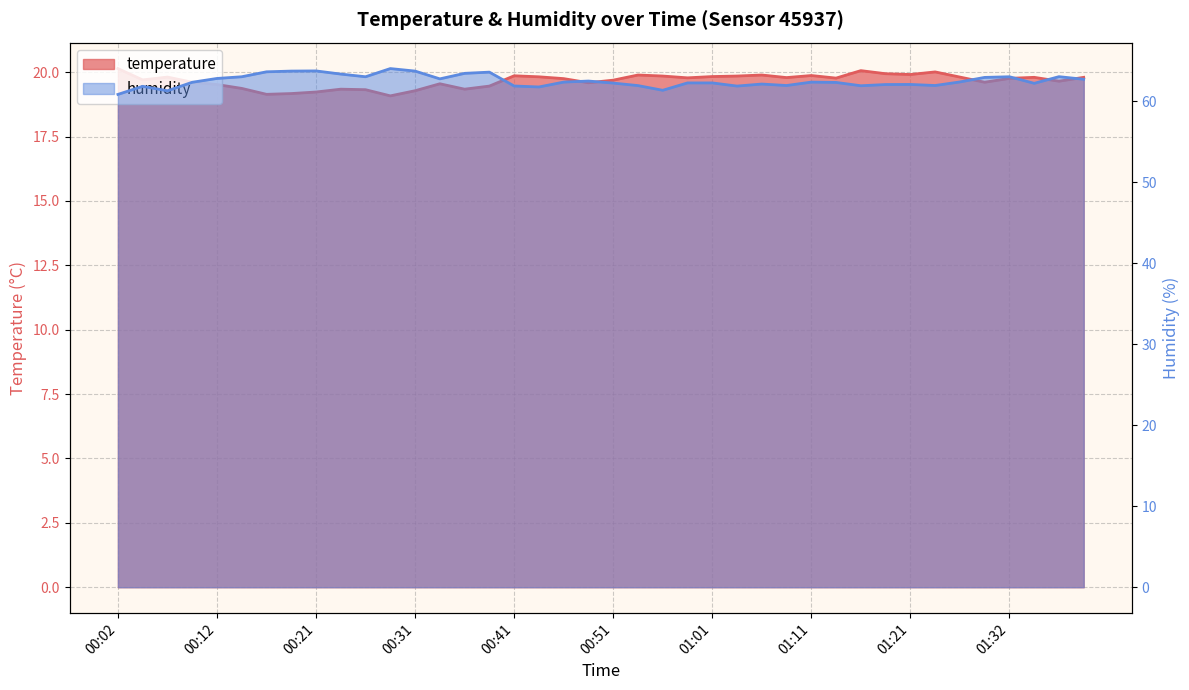

Which series changed the most between 00:31 and 01:14?

humidity